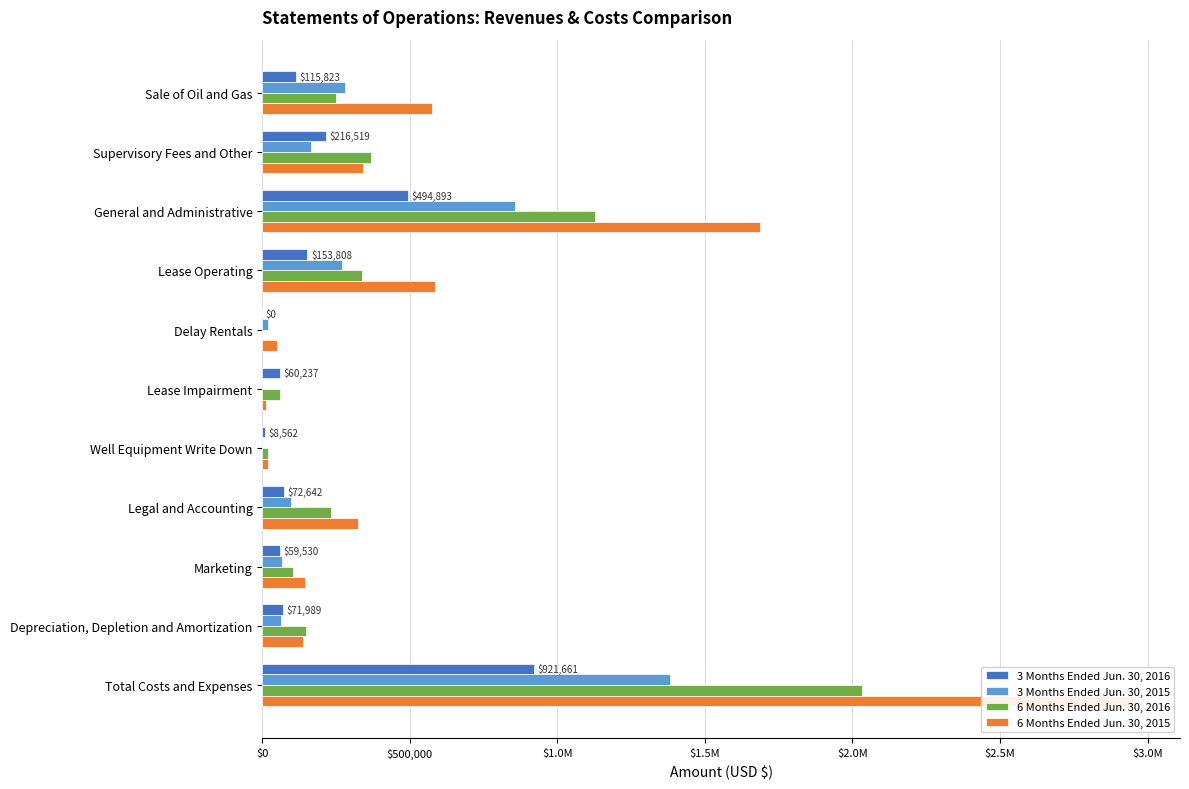

At which category is the sum across all series the highest?

Total Costs and Expenses